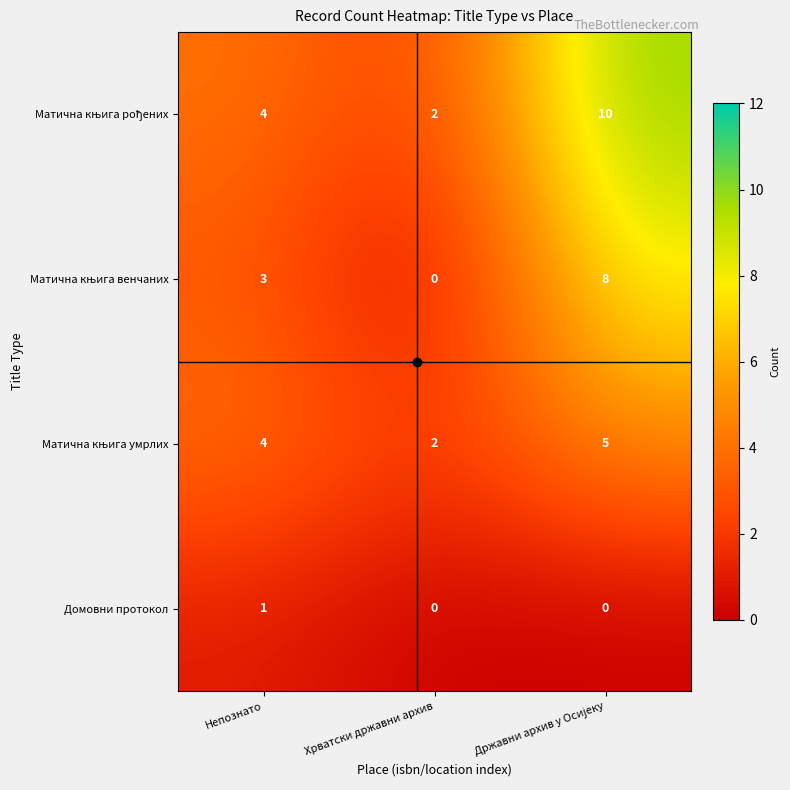

At how many categories does at least one series exceed 1?

3